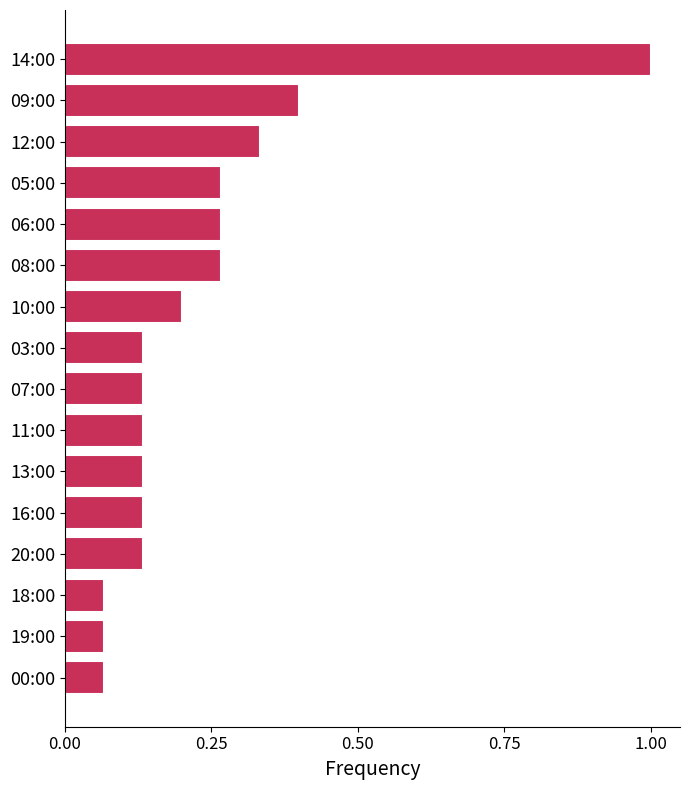

Count the number of data series in this chart.

1